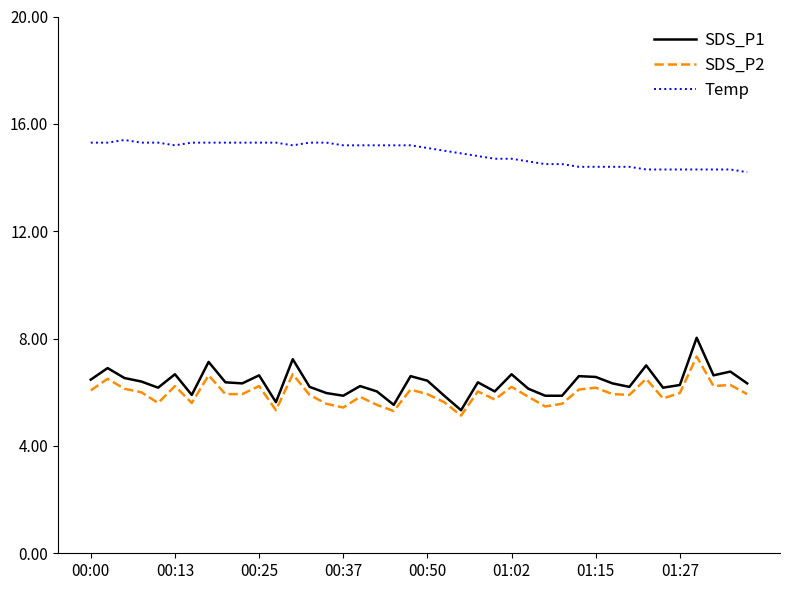

What is the difference between the maximum and minimum values in the SDS_P2 series?

2.2